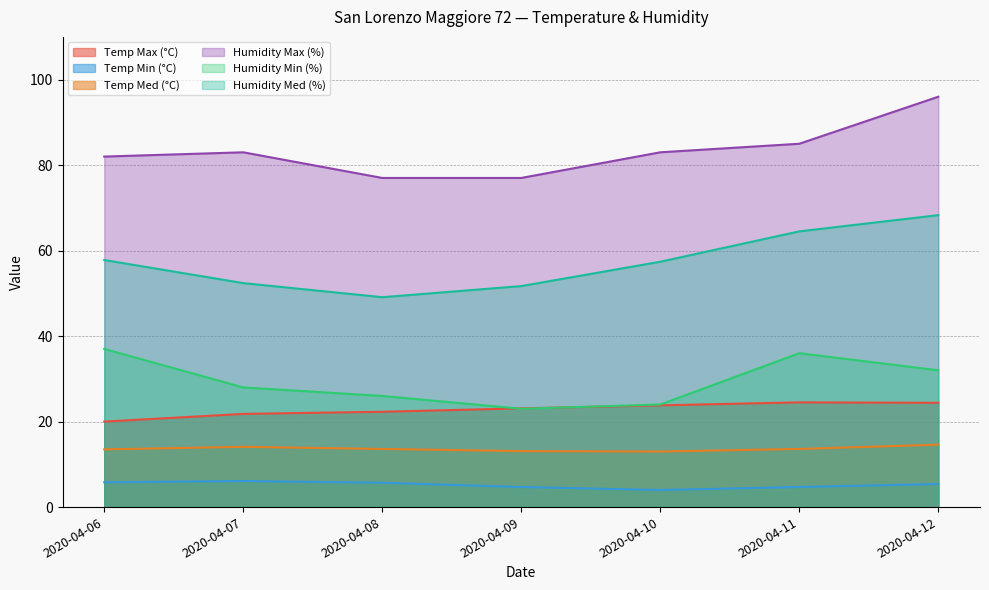

True or false: Humidity Min (%) and Humidity Med (%) cross at least once.

False